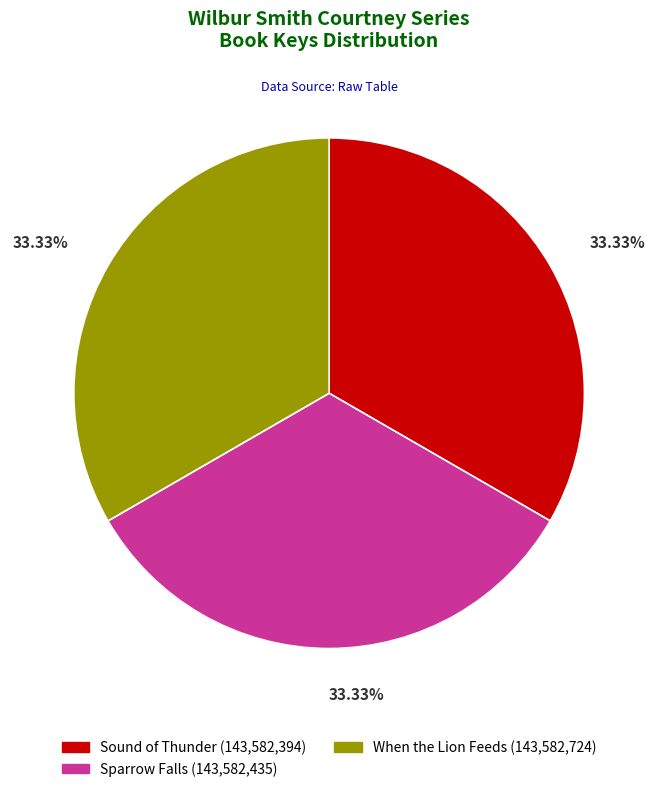

The Sound of Thunder slice represents 25% of the pie. True or false?

False